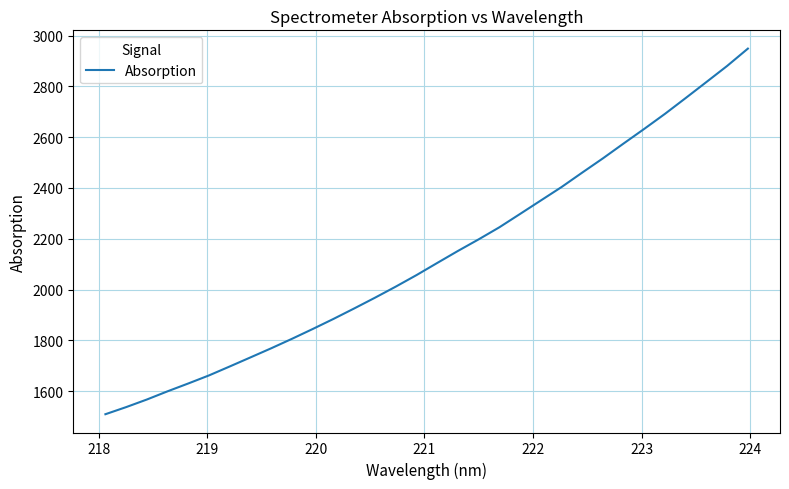

What is the minimum value shown in the chart?

1509.2